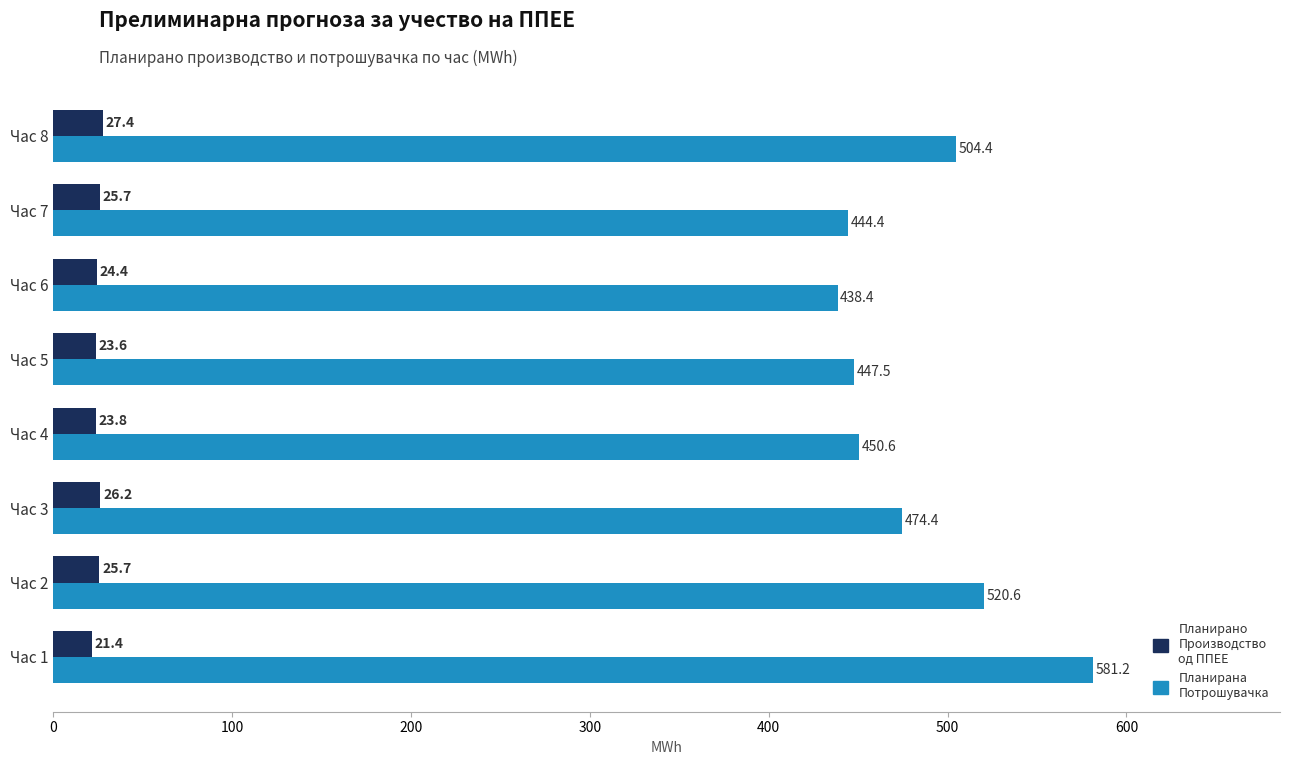

What is the average value of the Планирана Потрошувачка series?

482.7